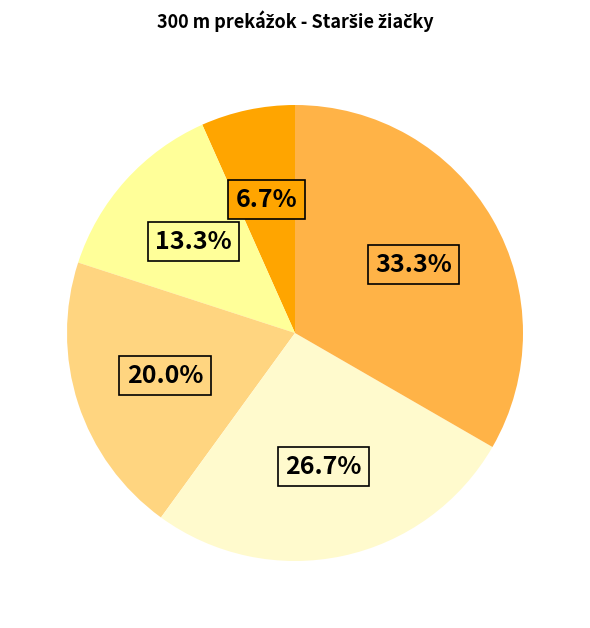

How many slices are in this pie chart?

5